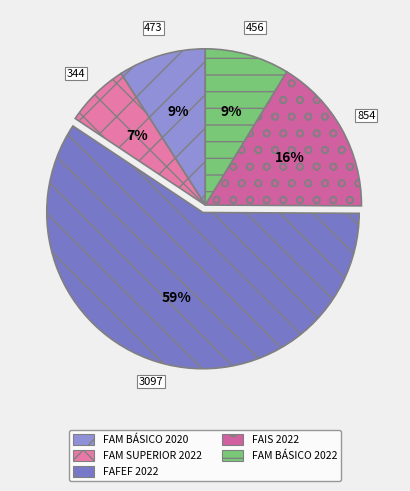

Which slice represents more than half of the pie?

FAFEF 2022